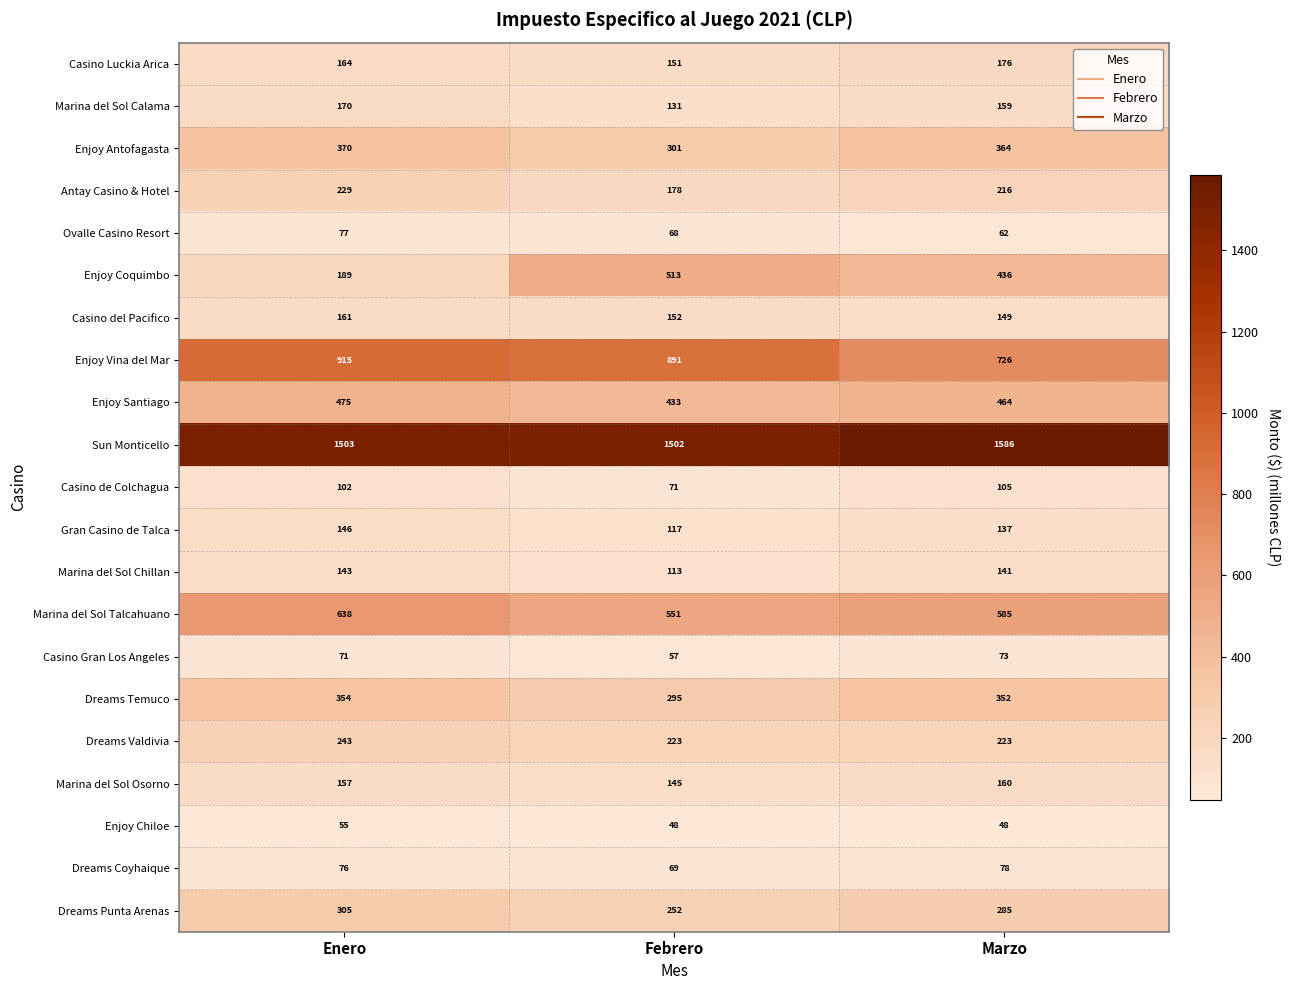

True or false: Sun Monticello has a value of 1503 at Enero.

True